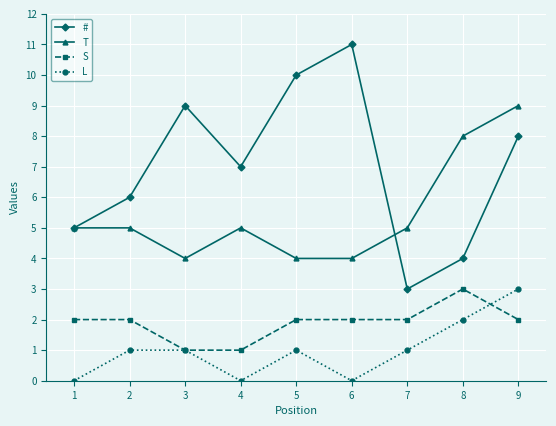

Is the value of T at 6 greater than the value of L at 6?

Yes